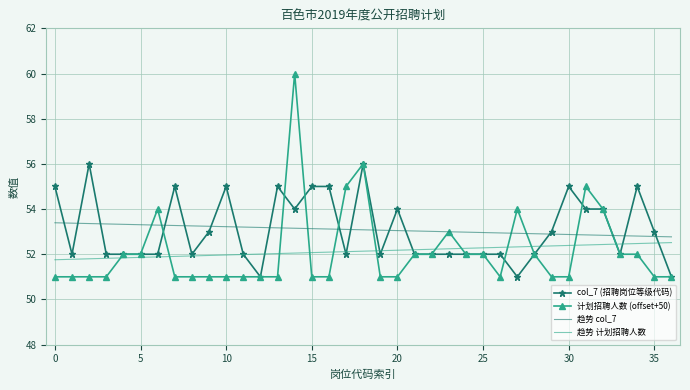

Rank the series by their maximum value, from highest to lowest.

计划招聘人数 (offset+50), col_7 (招聘岗位等级代码), 趋势 col_7, 趋势 计划招聘人数